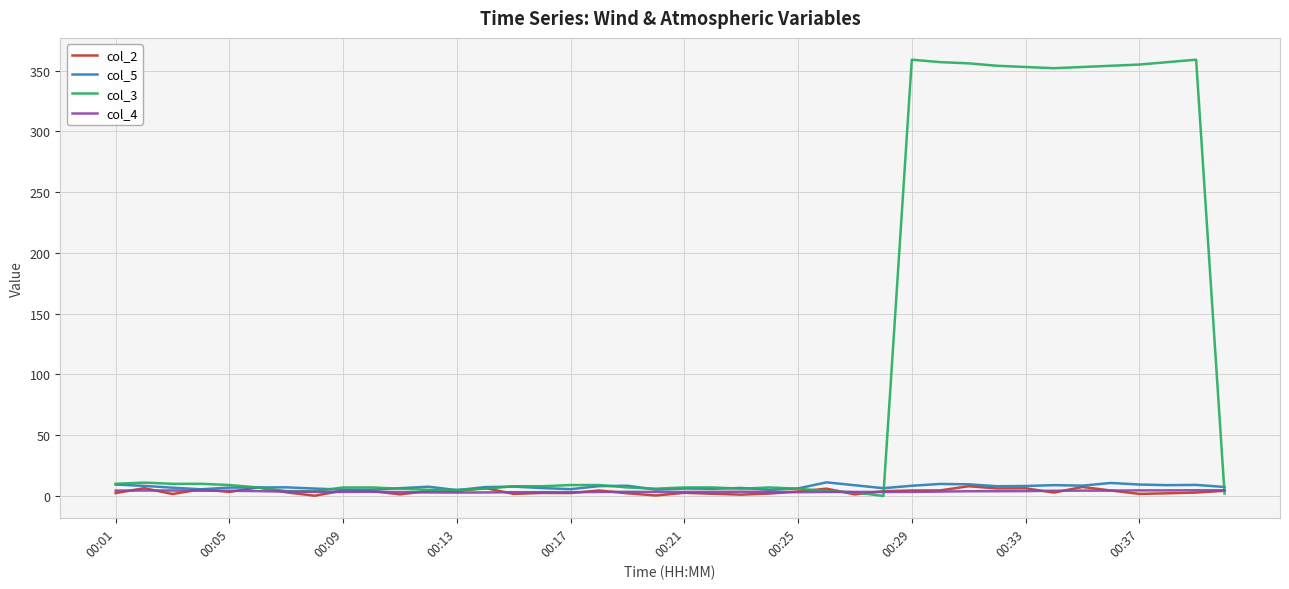

Which series has the widest spread of values?

col_3